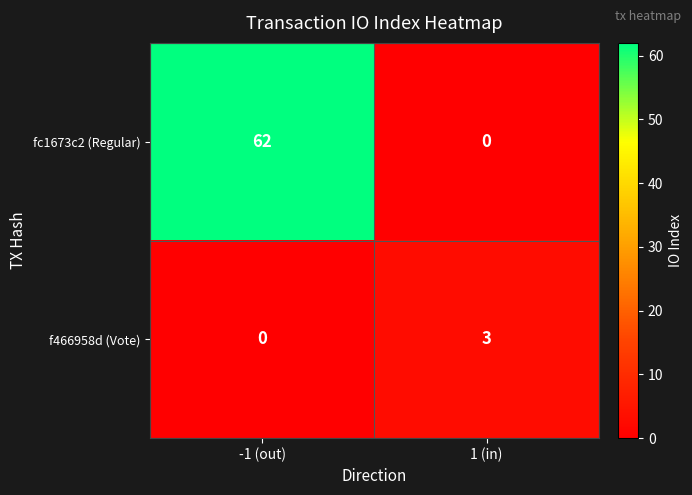

List the series in order of their peak value, lowest first.

f466958d (Vote), fc1673c2 (Regular)